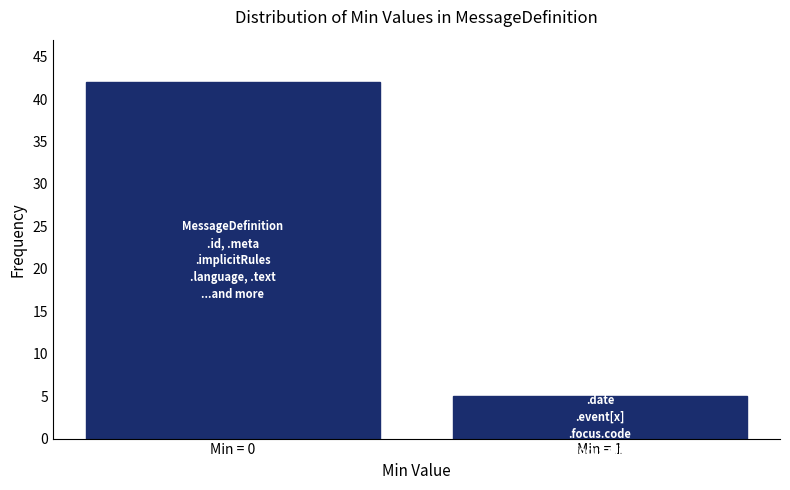

Reading left to right, extract all data points from this chart.

42	5